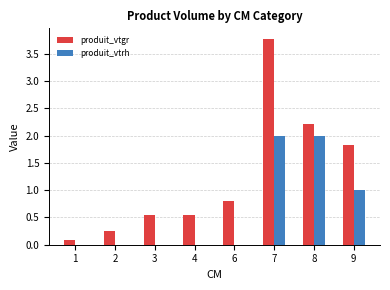

Are the bars horizontal?

No